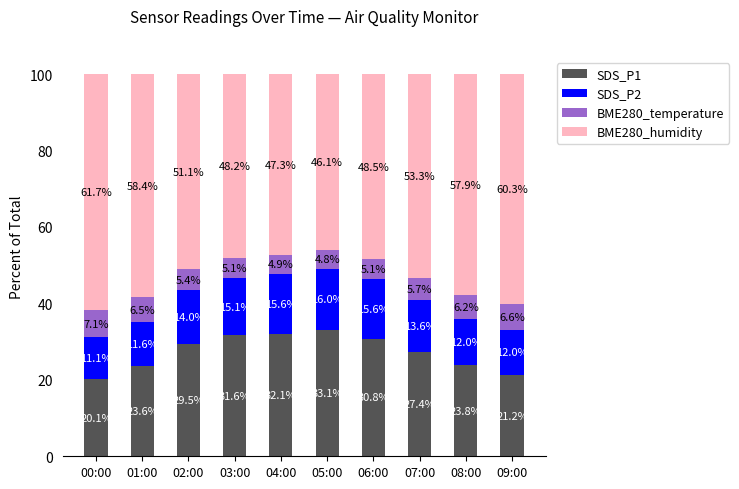

Which category has the lowest value in the SDS_P1 series?

00:00